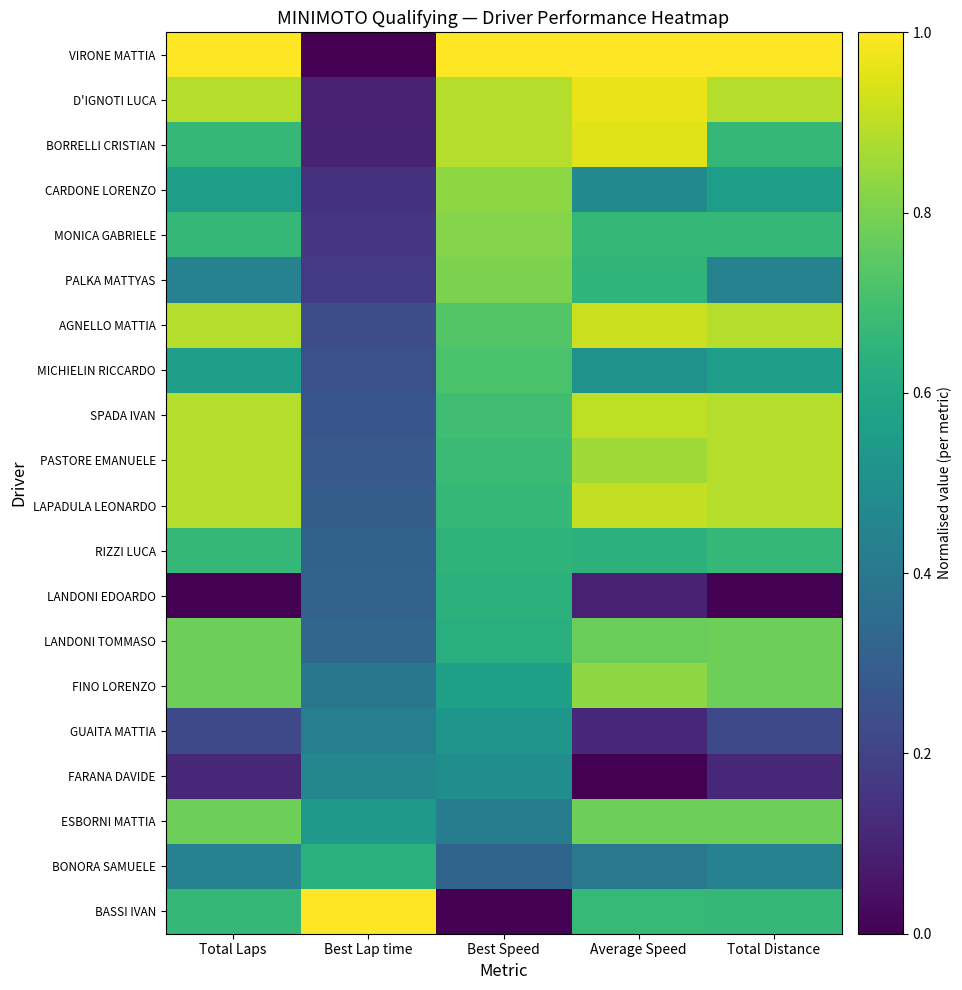

Reading left to right, transcribe all the data shown in this chart.

VIRONE MATTIA: Total Laps=1.0	Best Lap time=0.0	Best Speed=1.0	Average Speed=1.0	Total Distance=1.0
D'IGNOTI LUCA: Total Laps=0.9	Best Lap time=0.1	Best Speed=0.9	Average Speed=1.0	Total Distance=0.9
BORRELLI CRISTIAN: Total Laps=0.7	Best Lap time=0.1	Best Speed=0.9	Average Speed=1.0	Total Distance=0.7
CARDONE LORENZO: Total Laps=0.6	Best Lap time=0.1	Best Speed=0.8	Average Speed=0.5	Total Distance=0.6
MONICA GABRIELE: Total Laps=0.7	Best Lap time=0.2	Best Speed=0.8	Average Speed=0.7	Total Distance=0.7
PALKA MATTYAS: Total Laps=0.4	Best Lap time=0.2	Best Speed=0.8	Average Speed=0.7	Total Distance=0.4
AGNELLO MATTIA: Total Laps=0.9	Best Lap time=0.2	Best Speed=0.7	Average Speed=0.9	Total Distance=0.9
MICHIELIN RICCARDO: Total Laps=0.6	Best Lap time=0.2	Best Speed=0.7	Average Speed=0.5	Total Distance=0.6
SPADA IVAN: Total Laps=0.9	Best Lap time=0.3	Best Speed=0.7	Average Speed=0.9	Total Distance=0.9
PASTORE EMANUELE: Total Laps=0.9	Best Lap time=0.3	Best Speed=0.7	Average Speed=0.9	Total Distance=0.9
LAPADULA LEONARDO: Total Laps=0.9	Best Lap time=0.3	Best Speed=0.7	Average Speed=0.9	Total Distance=0.9
RIZZI LUCA: Total Laps=0.7	Best Lap time=0.3	Best Speed=0.6	Average Speed=0.6	Total Distance=0.7
LANDONI EDOARDO: Total Laps=0.0	Best Lap time=0.3	Best Speed=0.6	Average Speed=0.1	Total Distance=0.0
LANDONI TOMMASO: Total Laps=0.8	Best Lap time=0.3	Best Speed=0.6	Average Speed=0.8	Total Distance=0.8
FINO LORENZO: Total Laps=0.8	Best Lap time=0.4	Best Speed=0.6	Average Speed=0.8	Total Distance=0.8
GUAITA MATTIA: Total Laps=0.2	Best Lap time=0.4	Best Speed=0.5	Average Speed=0.1	Total Distance=0.2
FARANA DAVIDE: Total Laps=0.1	Best Lap time=0.5	Best Speed=0.5	Average Speed=0.0	Total Distance=0.1
ESBORNI MATTIA: Total Laps=0.8	Best Lap time=0.5	Best Speed=0.4	Average Speed=0.8	Total Distance=0.8
BONORA SAMUELE: Total Laps=0.4	Best Lap time=0.6	Best Speed=0.3	Average Speed=0.4	Total Distance=0.4
BASSI IVAN: Total Laps=0.7	Best Lap time=1.0	Best Speed=0.0	Average Speed=0.7	Total Distance=0.7